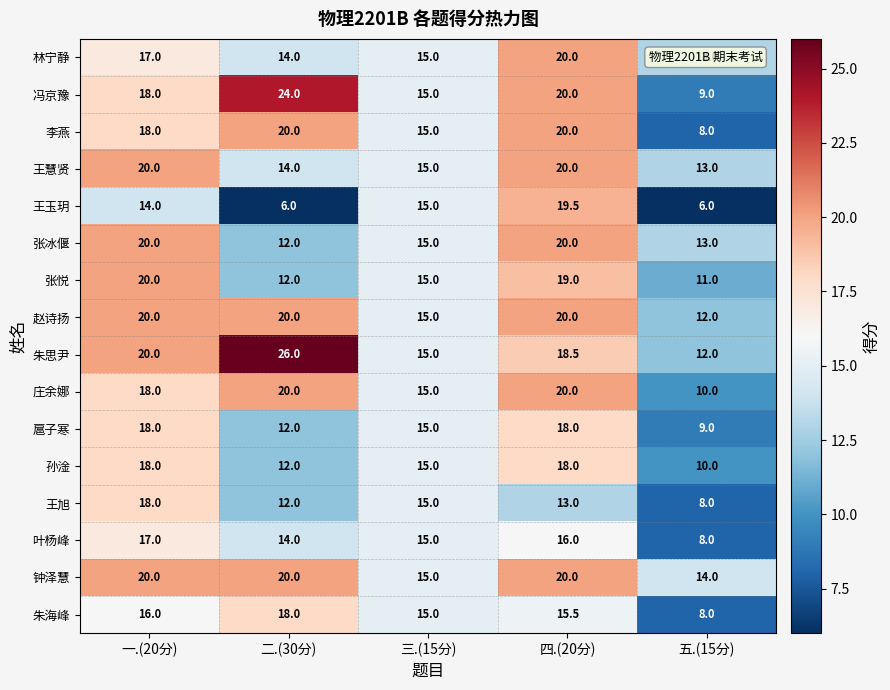

How many 王旭 values are between 12 and 15?

3